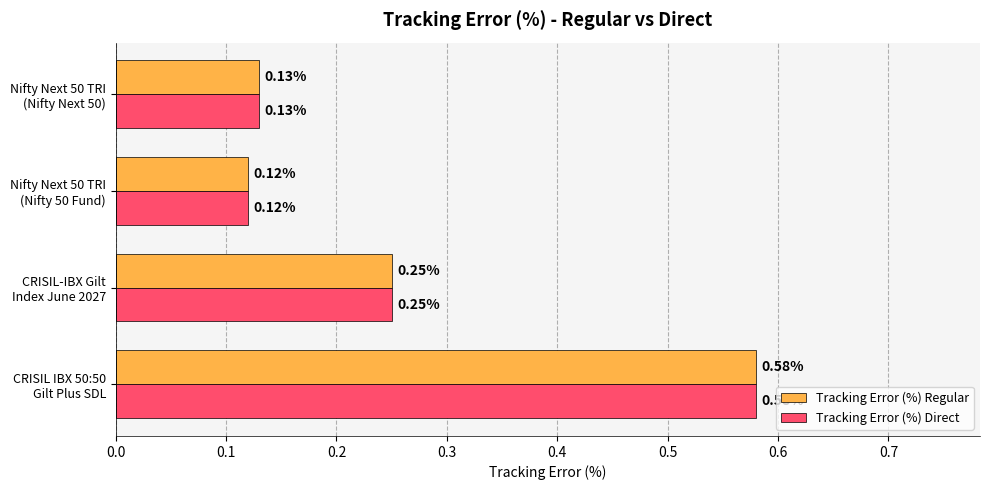

What is the average value of the Tracking Error (%) Direct series?

0.3